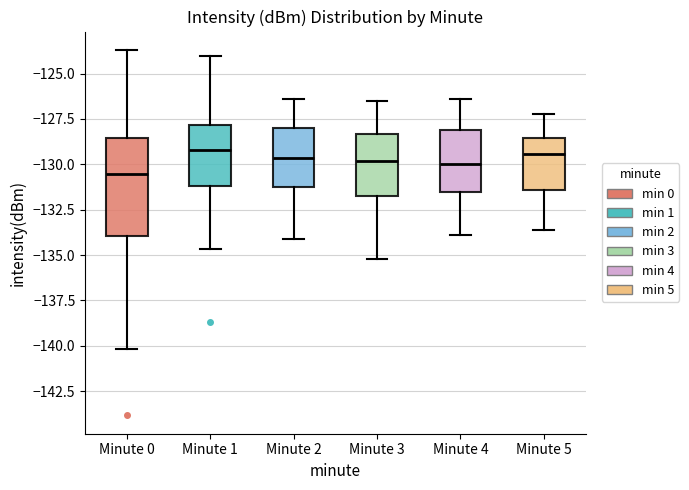

Reading left to right, read every box against the y-axis: the position of its median line, the range the box covers, and the ends of its whiskers. The values are not printed on the chart, so give them approximately, as read against the axis.

Minute 0: median -130.5, box -134.0 to -128.5, whiskers -140.0 to -123.5
Minute 1: median -129.0, box -131.0 to -128.0, whiskers -134.5 to -124.0
Minute 2: median -129.5, box -131.0 to -128.0, whiskers -134.0 to -126.5
Minute 3: median -130.0, box -131.5 to -128.5, whiskers -135.0 to -126.5
Minute 4: median -130.0, box -131.5 to -128.0, whiskers -134.0 to -126.5
Minute 5: median -129.5, box -131.5 to -128.5, whiskers -133.5 to -127.0